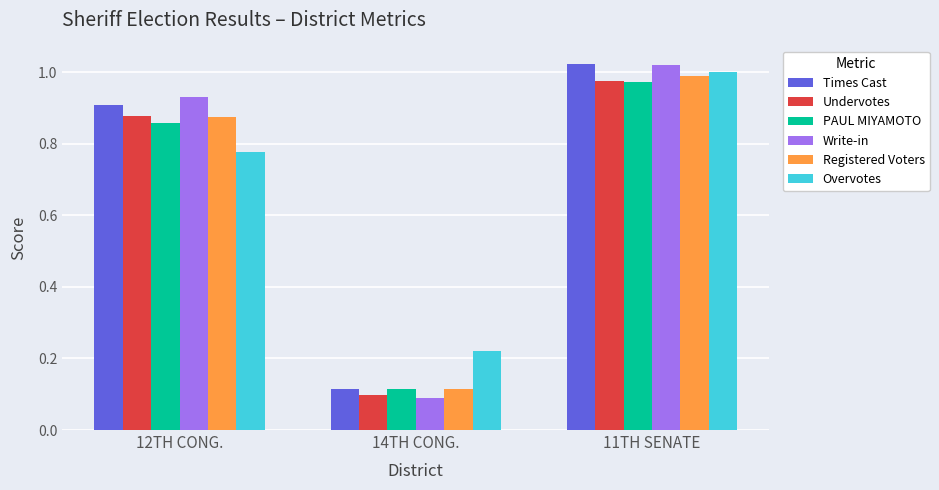

True or false: Registered Voters has a value of 1.0 at 11TH SENATE.

True